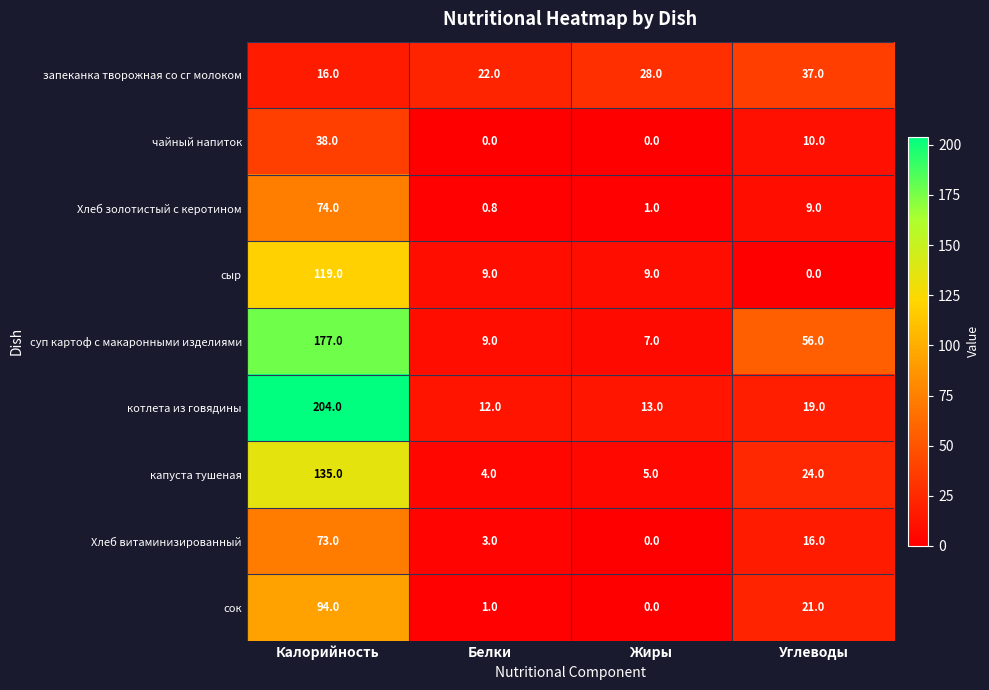

What is the difference between the second highest and minimum values in the запеканка творожная со сг молоком series?

12.0